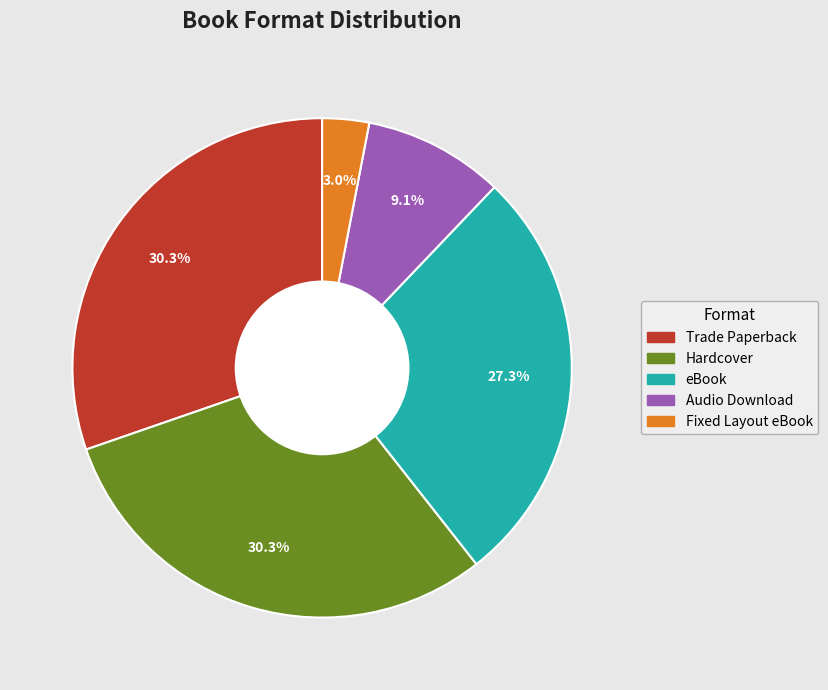

Is there any slice that represents more than half of the pie?

No